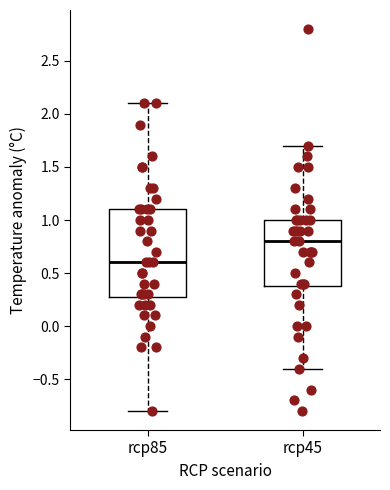

Reading left to right, transcribe this box plot: for each box, give where its median line is, the range the box spans, and where its two whiskers end, as read against the y-axis. The values are not printed on the chart, so give them approximately, as read against the axis.

rcp85: median 0.6, box 0.3 to 1.1, whiskers -0.8 to 2.1
rcp45: median 0.8, box 0.4 to 1.0, whiskers -0.4 to 1.7